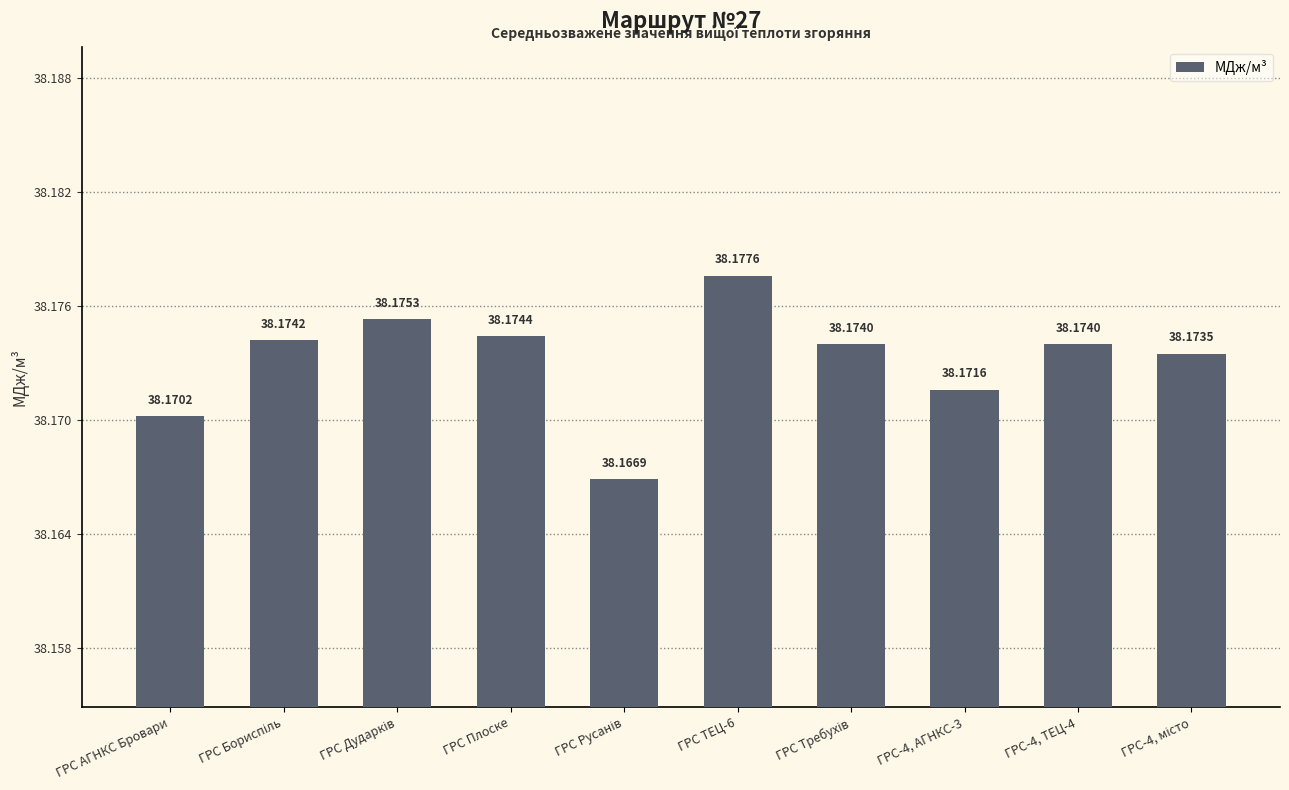

Approximately how many times larger is the value at ГРС АГНКС Бровари compared to ГРС ТЕЦ-6?

1.0